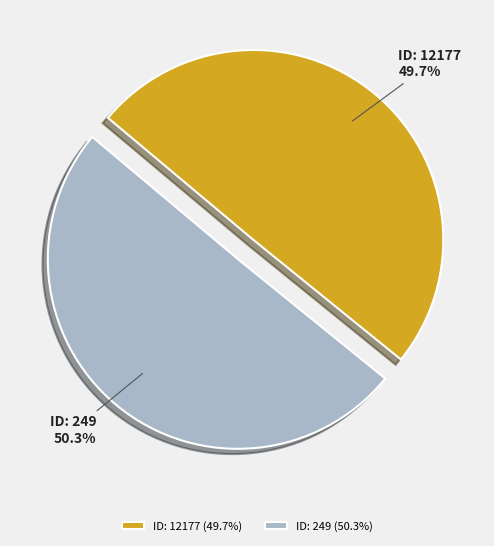

Does any single category account for the majority?

Yes